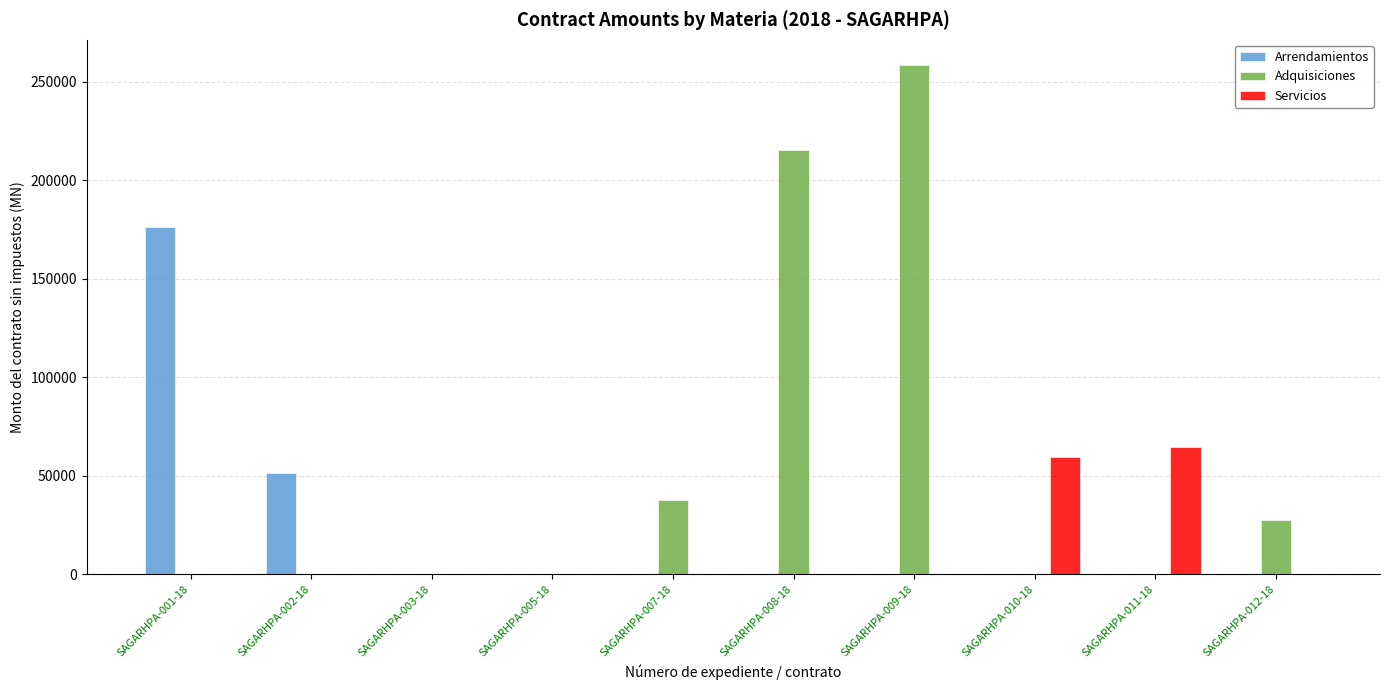

How many data points in Servicios are above 0?

2